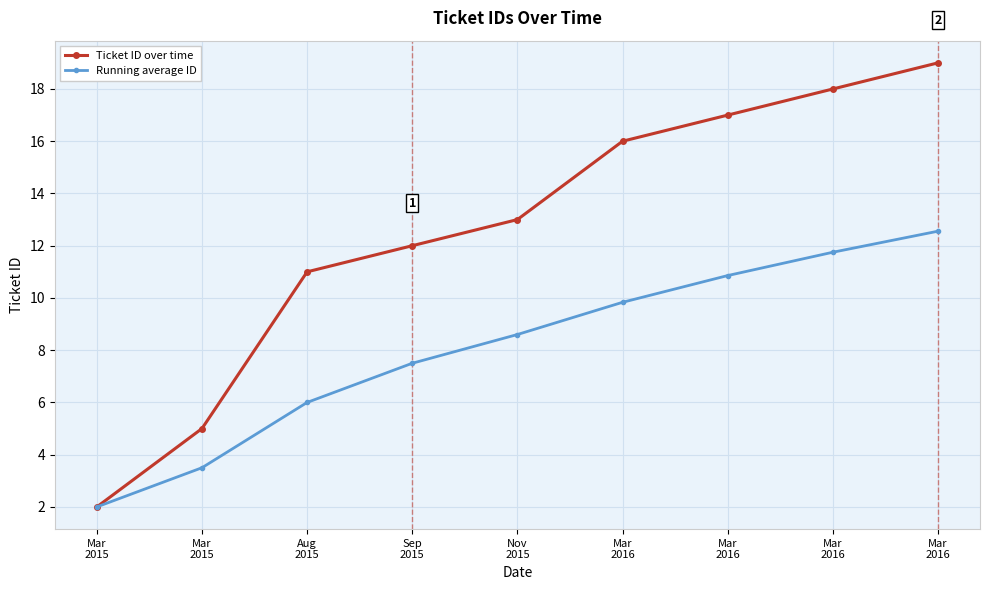

What is the difference between the highest and lowest values at Sep
2015?

4.5